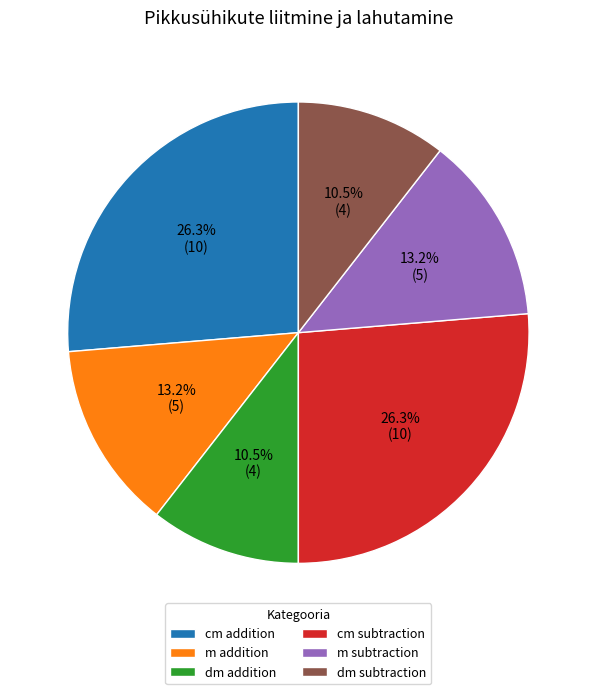

Is there any slice that represents more than half of the pie?

No